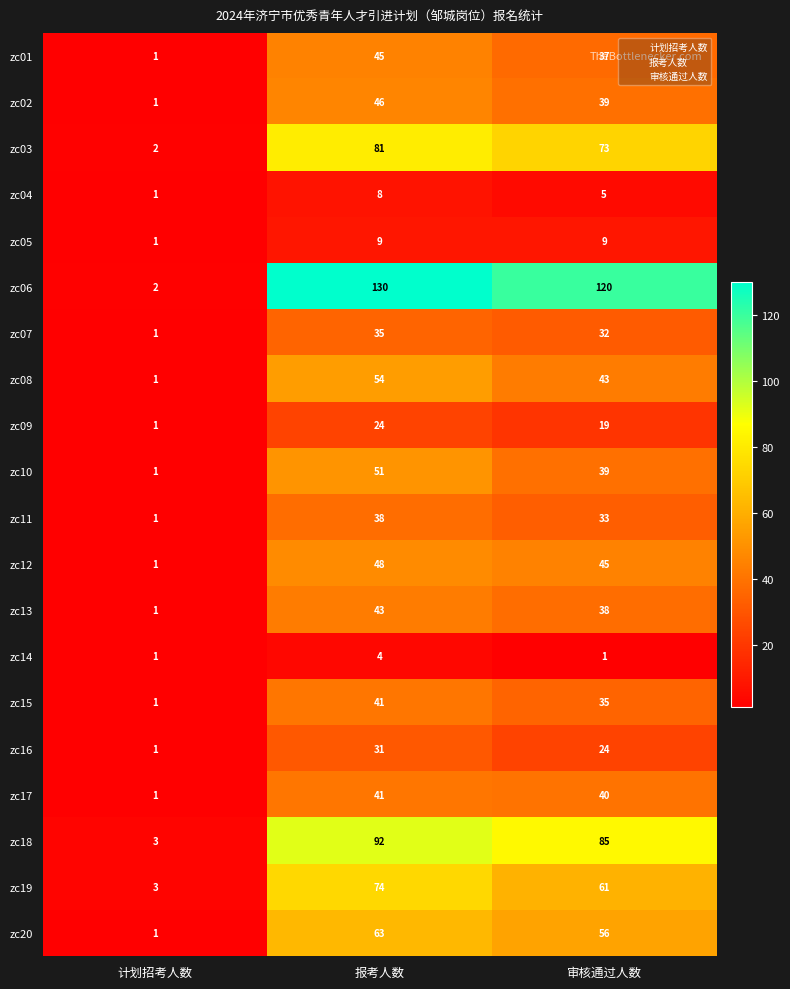

What is the average value of the zc02 series?

29